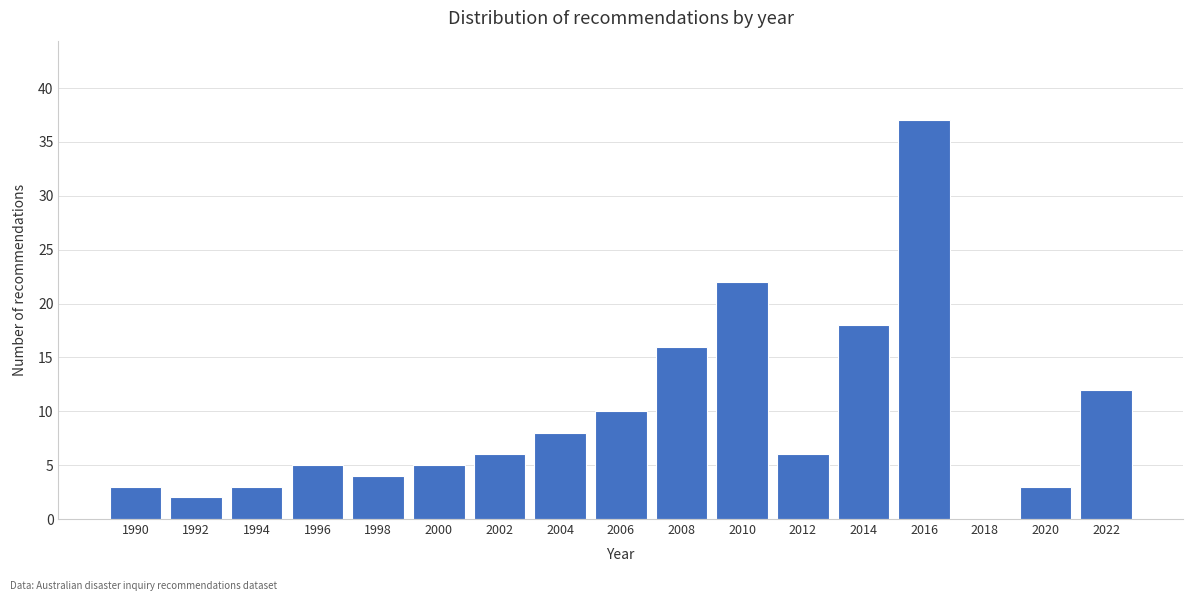

Reading left to right, list all the values displayed in this chart.

1990=3	1992=2	1994=3	1996=5	1998=4	2000=5	2002=6	2004=8	2006=10	2008=16	2010=22	2012=6	2014=18	2016=37	2018=0	2020=3	2022=12